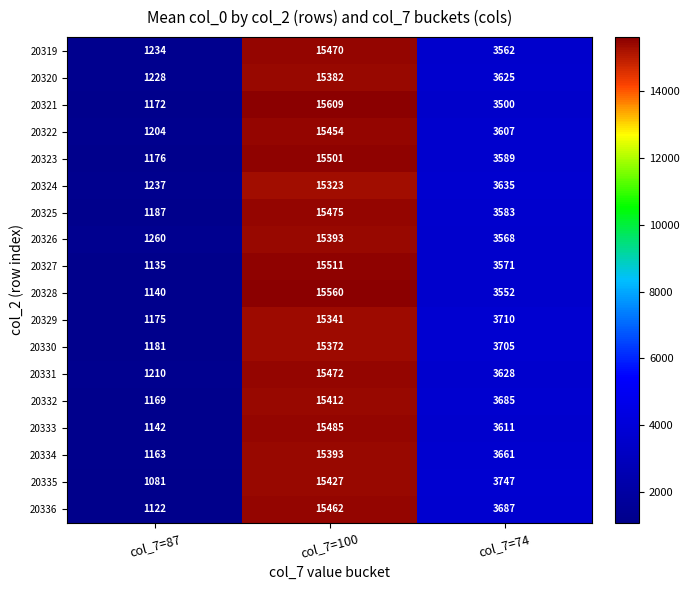

What is the spread (max minus min) of values at col_7=74?

247